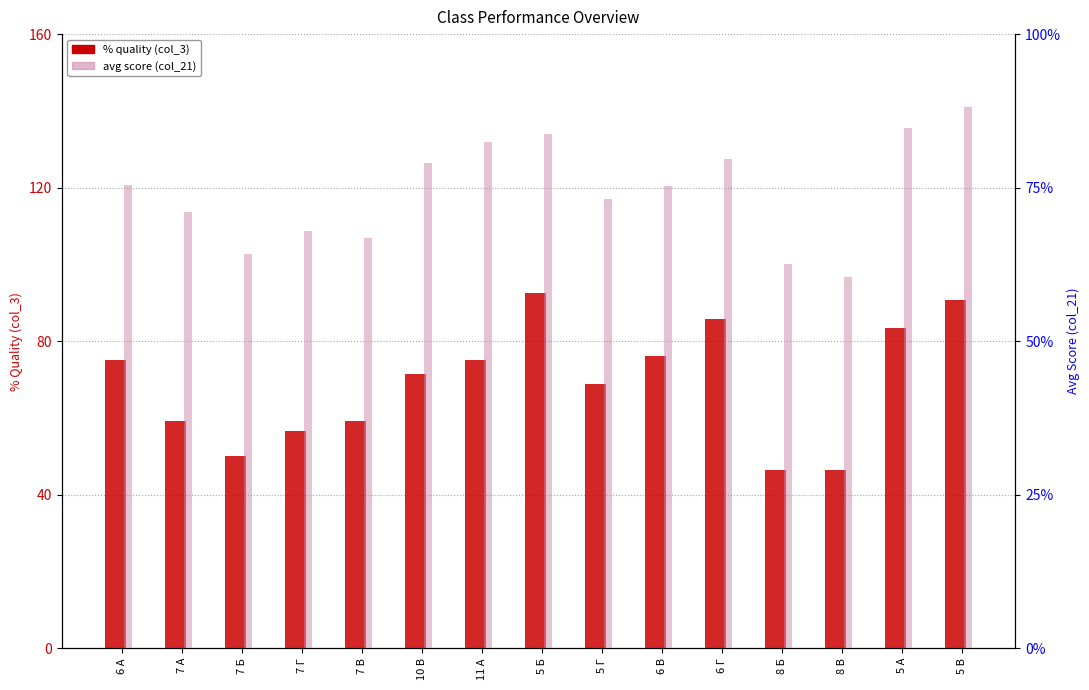

What position from the left is 10 В?

6